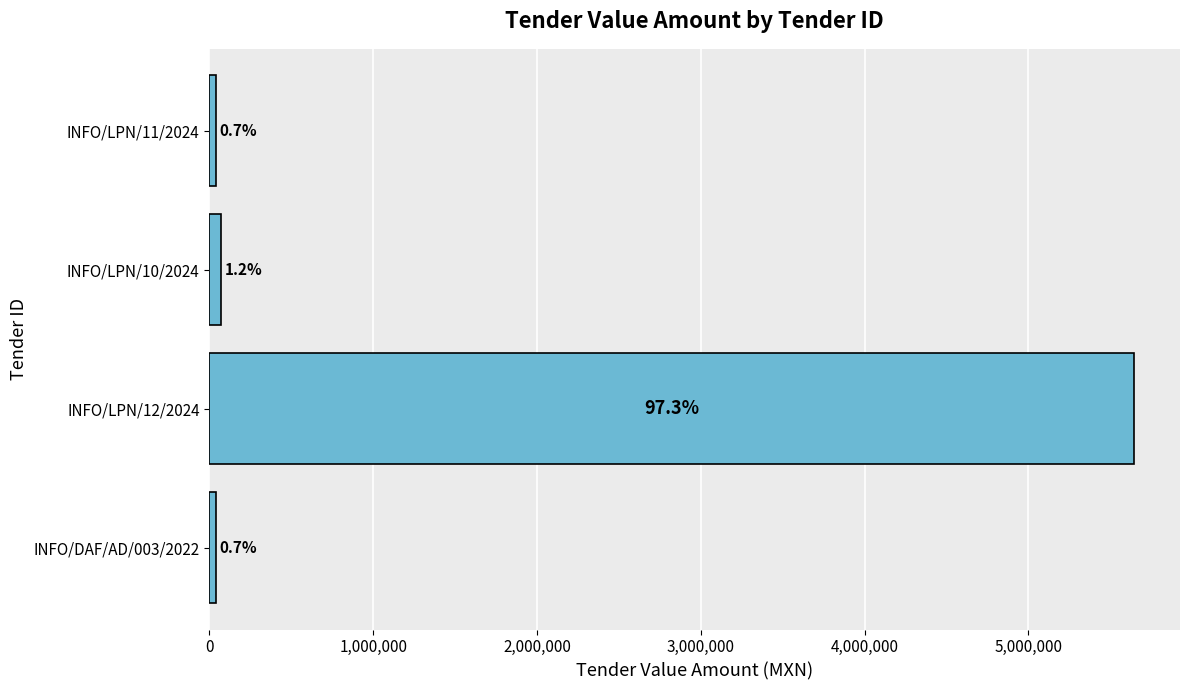

What is the difference between the second highest and minimum values?

31303.7